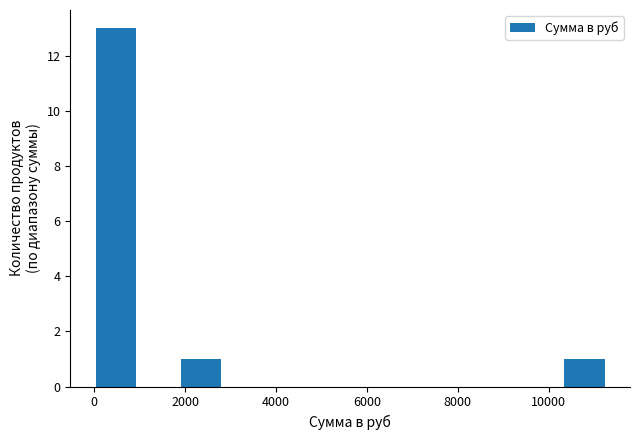

Reading left to right, list every bar in this chart as the range it spans on the x-axis followed by its height. Neither the bar edges nor the heights are printed on the chart, so give them approximately, as read against the axes.

0 to 1000: 13
1000 to 2000: 0
2000 to 2800: 1
2800 to 3800: 0
3800 to 4800: 0
4800 to 5600: 0
5600 to 6600: 0
6600 to 7600: 0
7600 to 8400: 0
8400 to 9400: 0
9400 to 10400: 0
10400 to 11200: 1